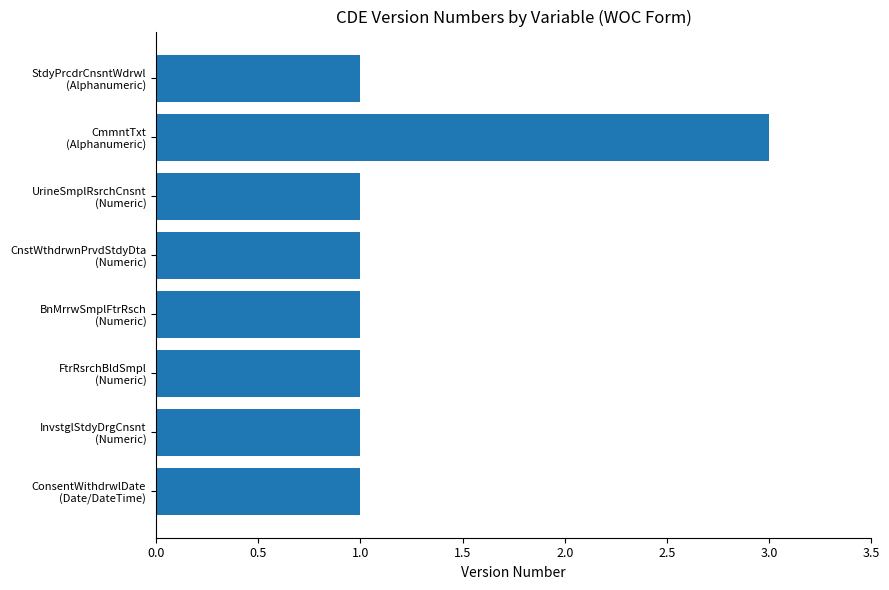

What is the greatest value displayed?

3